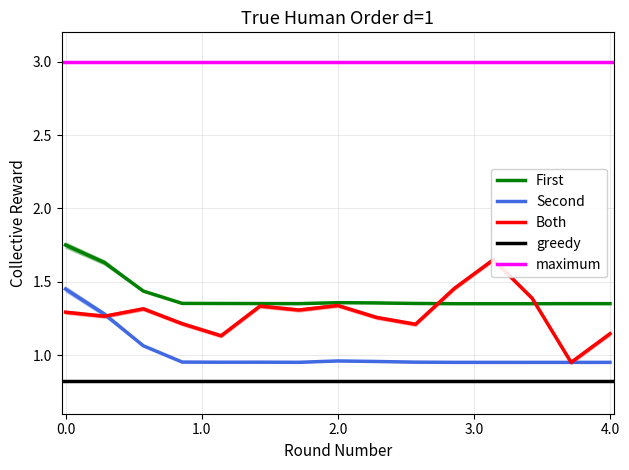

True or false: First has a value of 2.7 at 0.0.

False